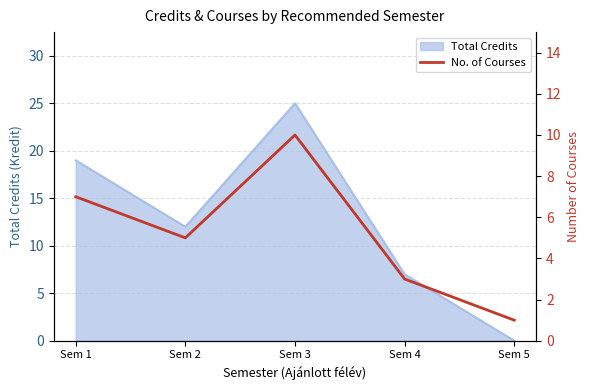

At which category does the chart reach its minimum across all series?

Sem 5